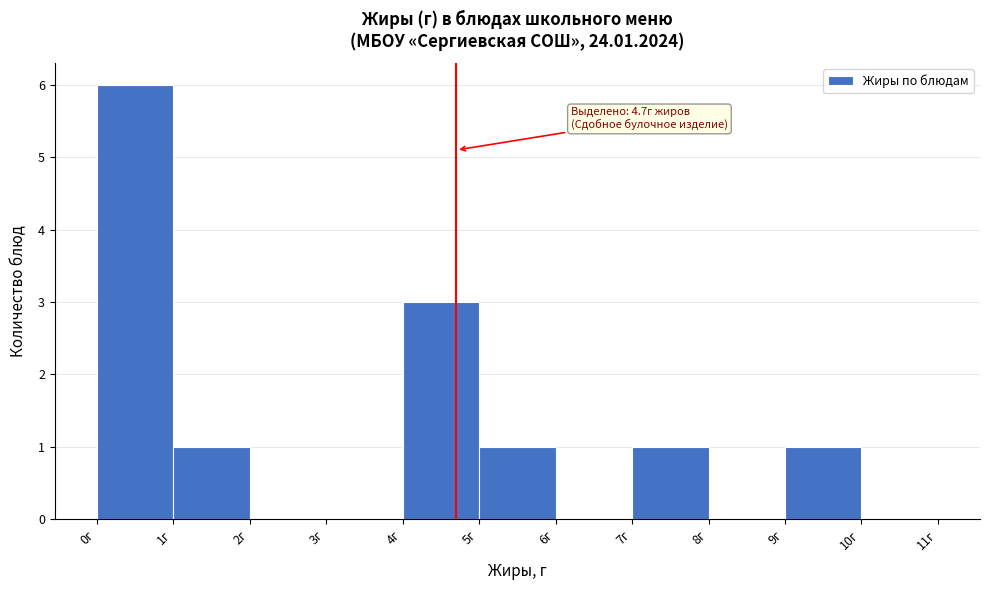

Which range on the x-axis has the tallest bar?

0 to 1